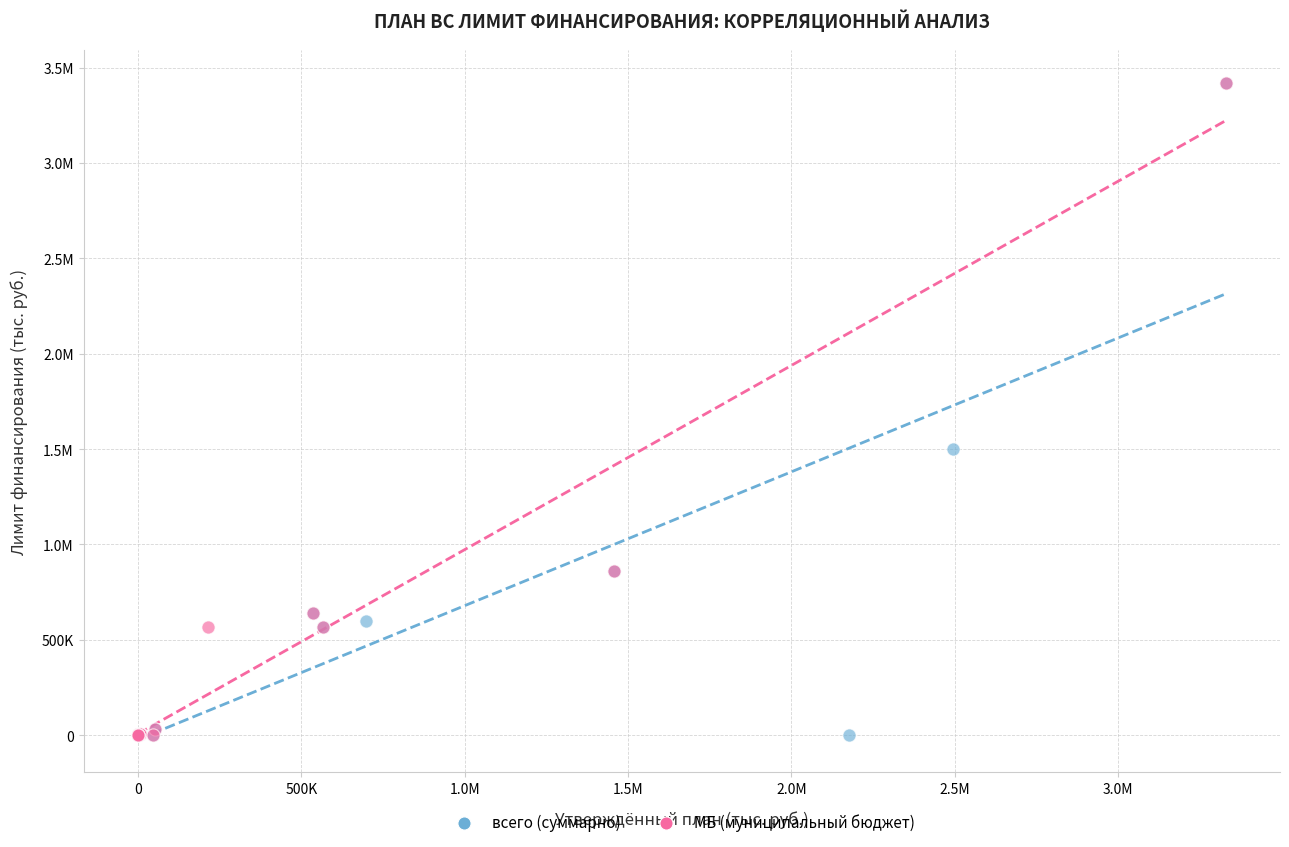

What are all the series names shown in the legend?

всего (суммарно), МБ (муниципальный бюджет)